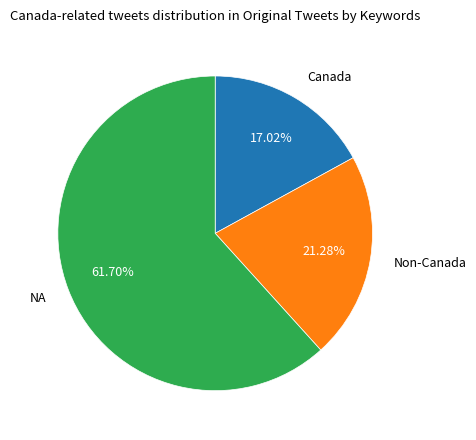

What is the largest slice in the pie chart?

NA